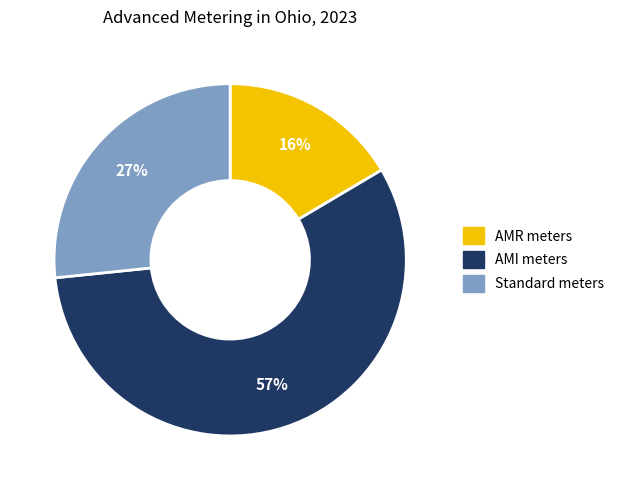

True or false: Standard meters accounts for 27% of the total.

True